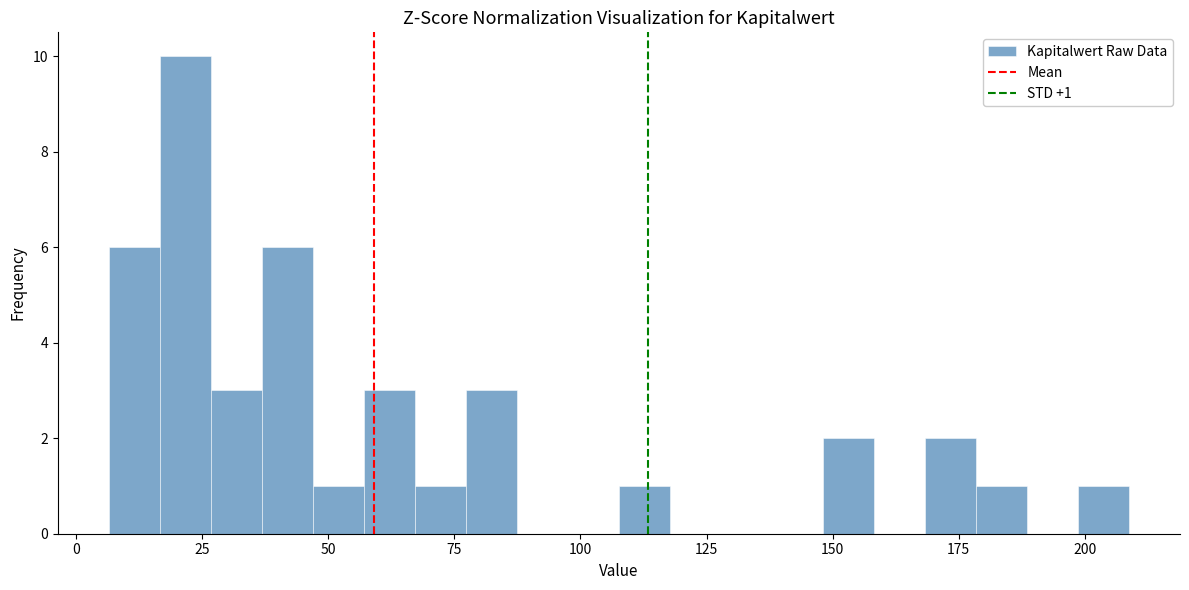

Read against the x-axis, roughly where is the centre of the tallest bar?

20